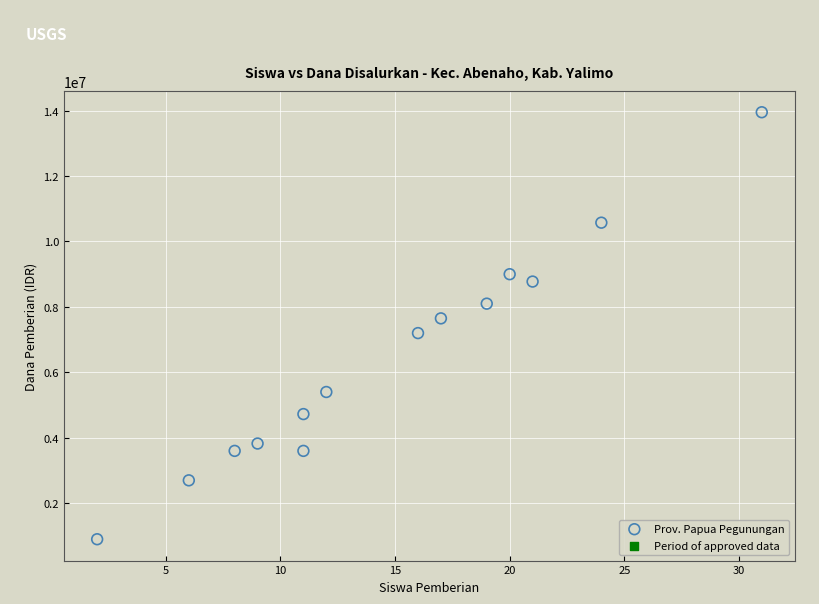

What is the range of X values (max minus min)?

29